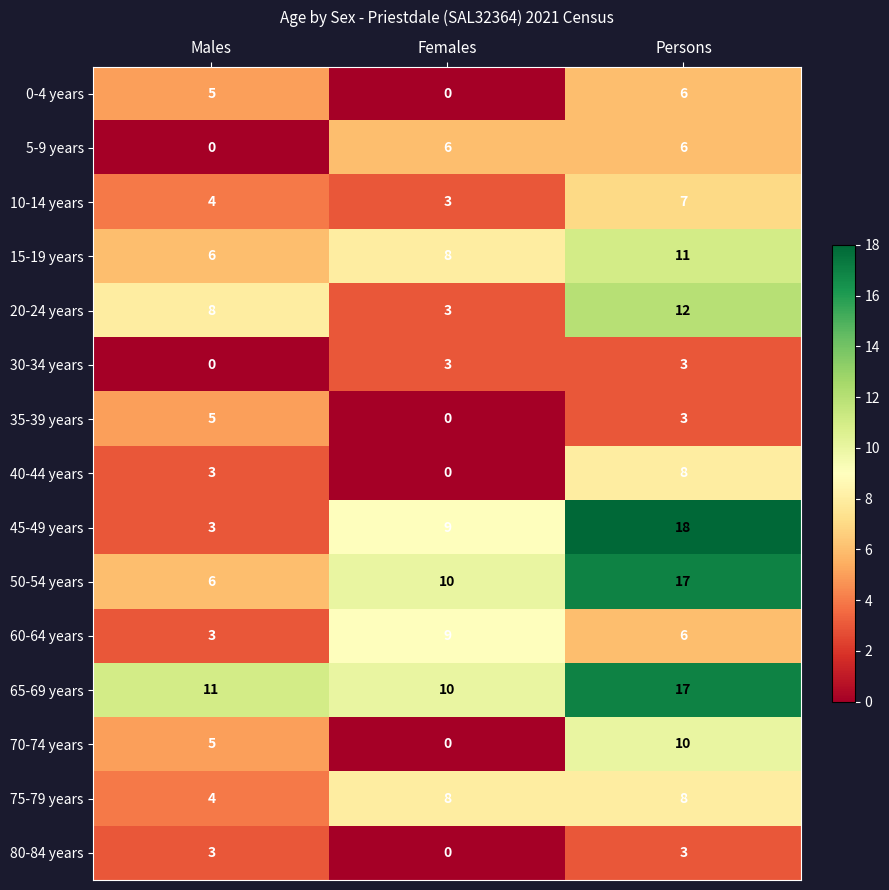

At how many categories does at least one series exceed 15?

1